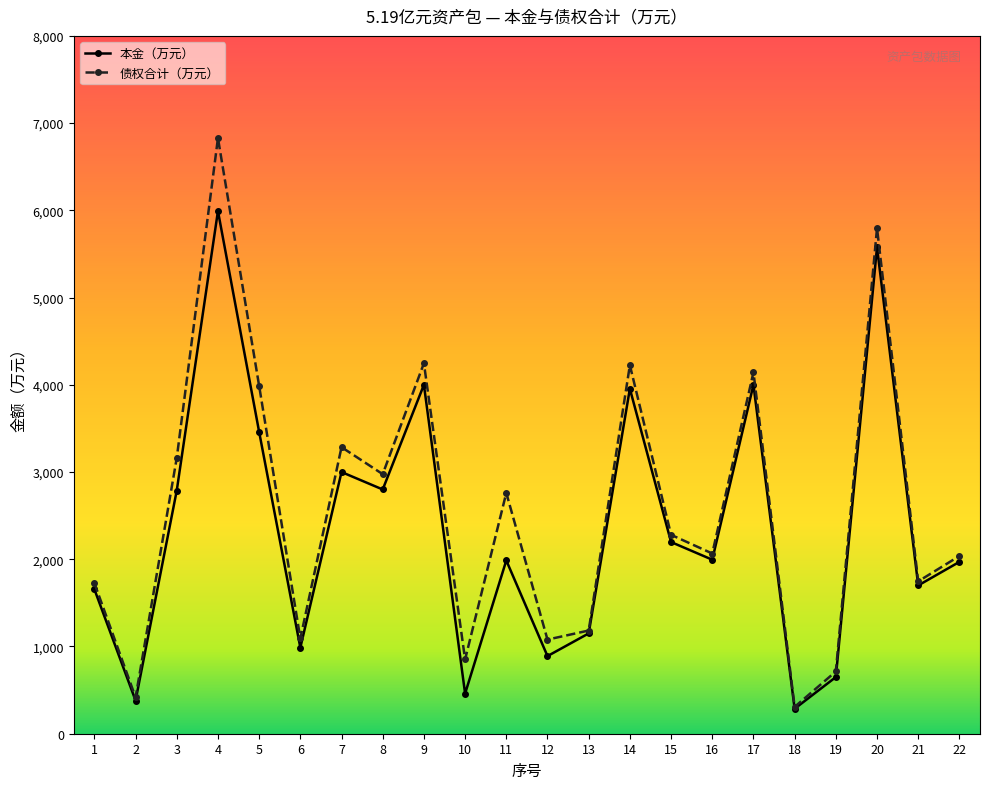

In 债权合计（万元）, how many points are lower than both neighbors (excluding endpoints)?

8